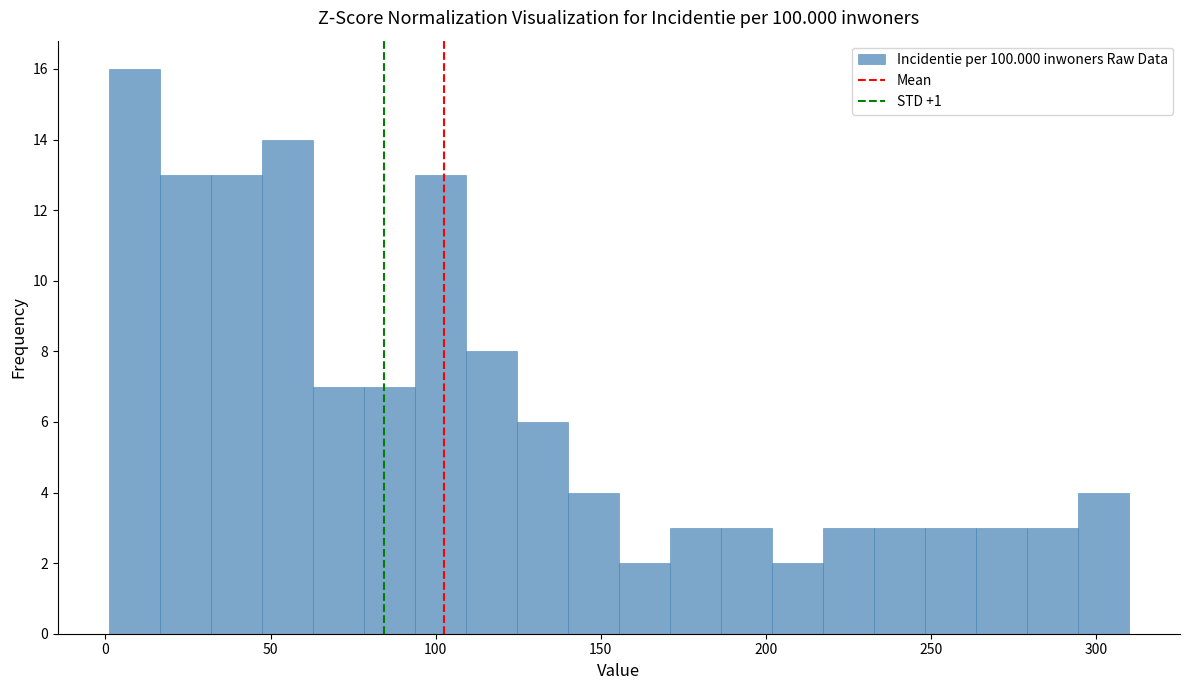

Read against the x-axis, roughly where is the centre of the tallest bar?

10